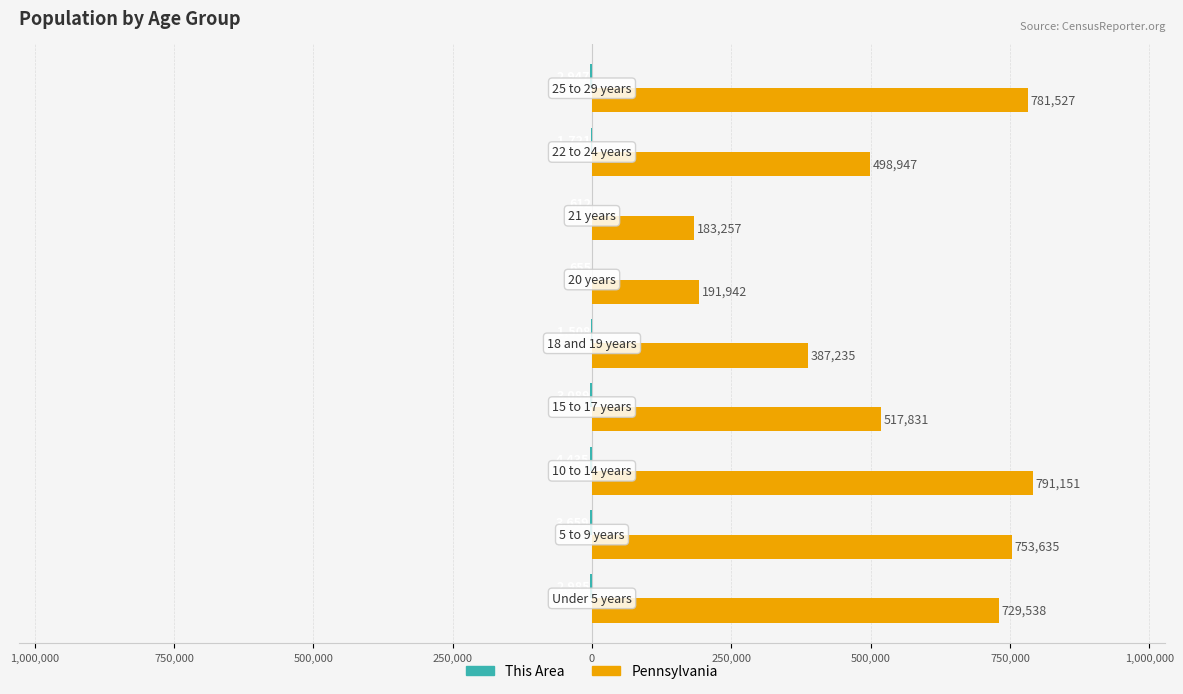

Does the chart contain any negative values?

Yes